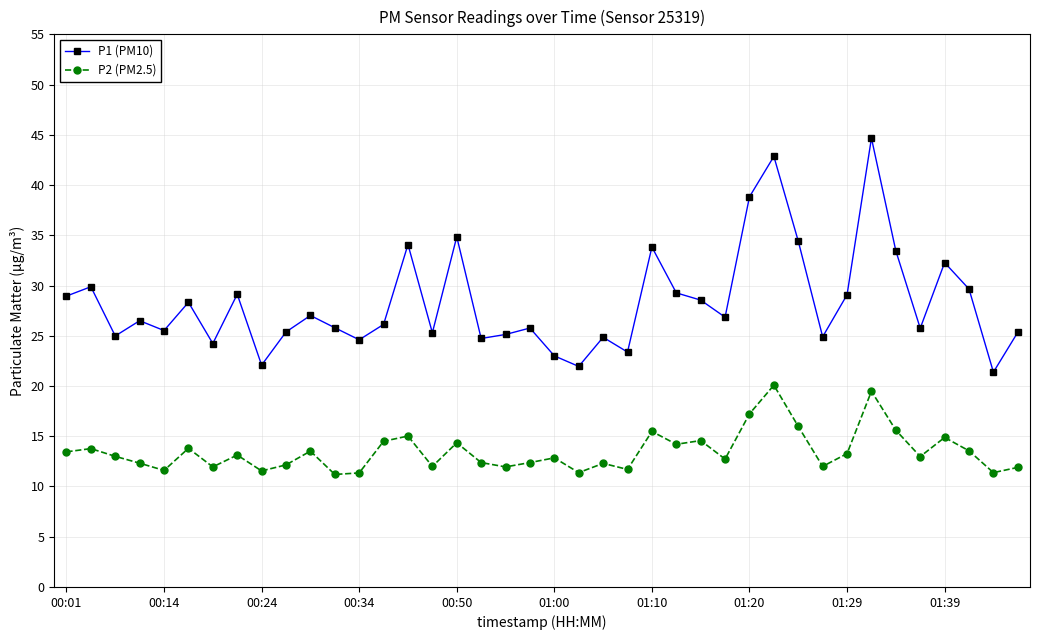

Which series has the widest spread of values?

P1 (PM10)